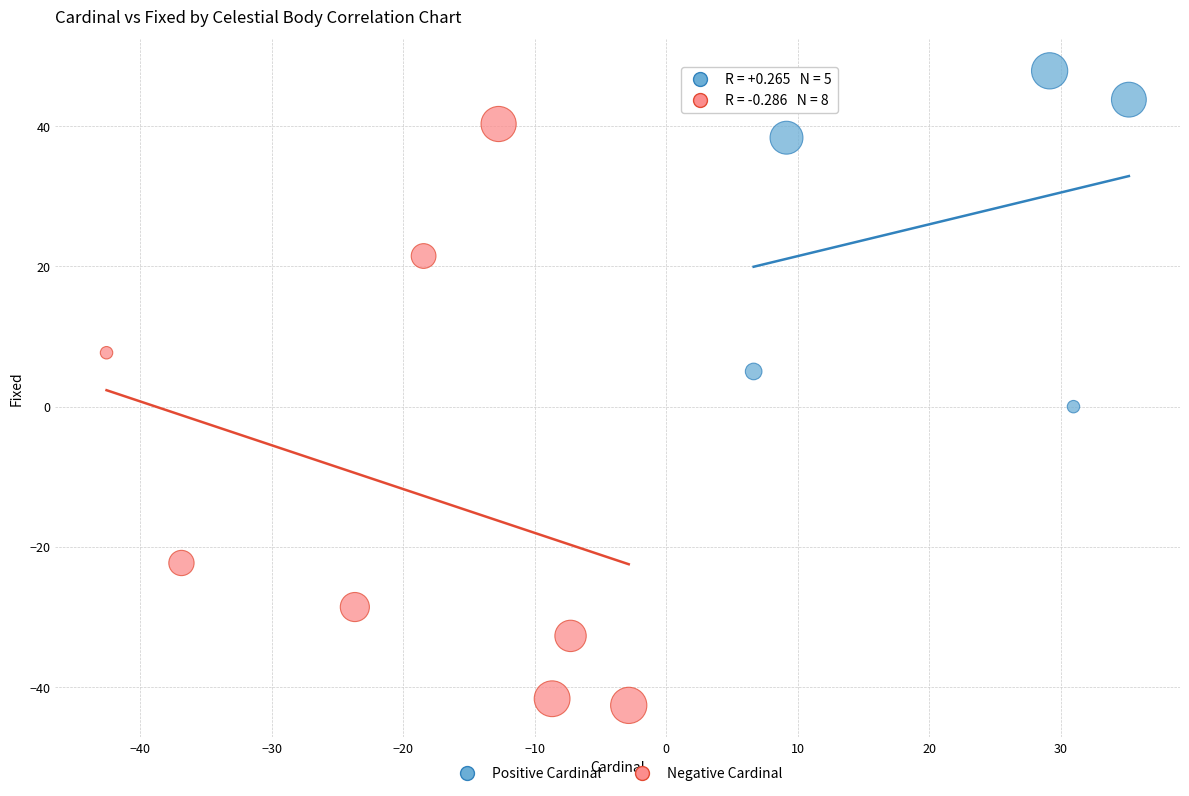

Which series contains the lowest Y value?

Negative Cardinal